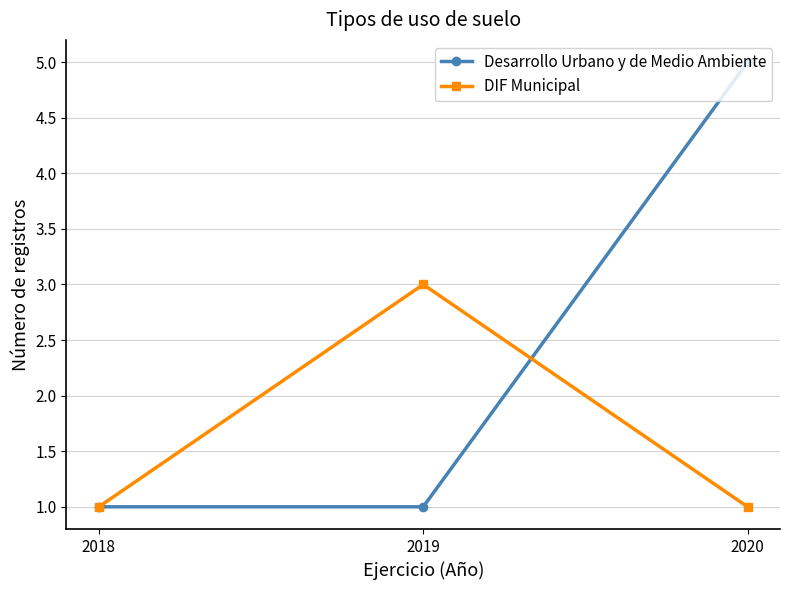

Reading left to right, what are all the values shown in this chart?

Desarrollo Urbano y de Medio Ambiente: 1	1	5
DIF Municipal: 1	3	1